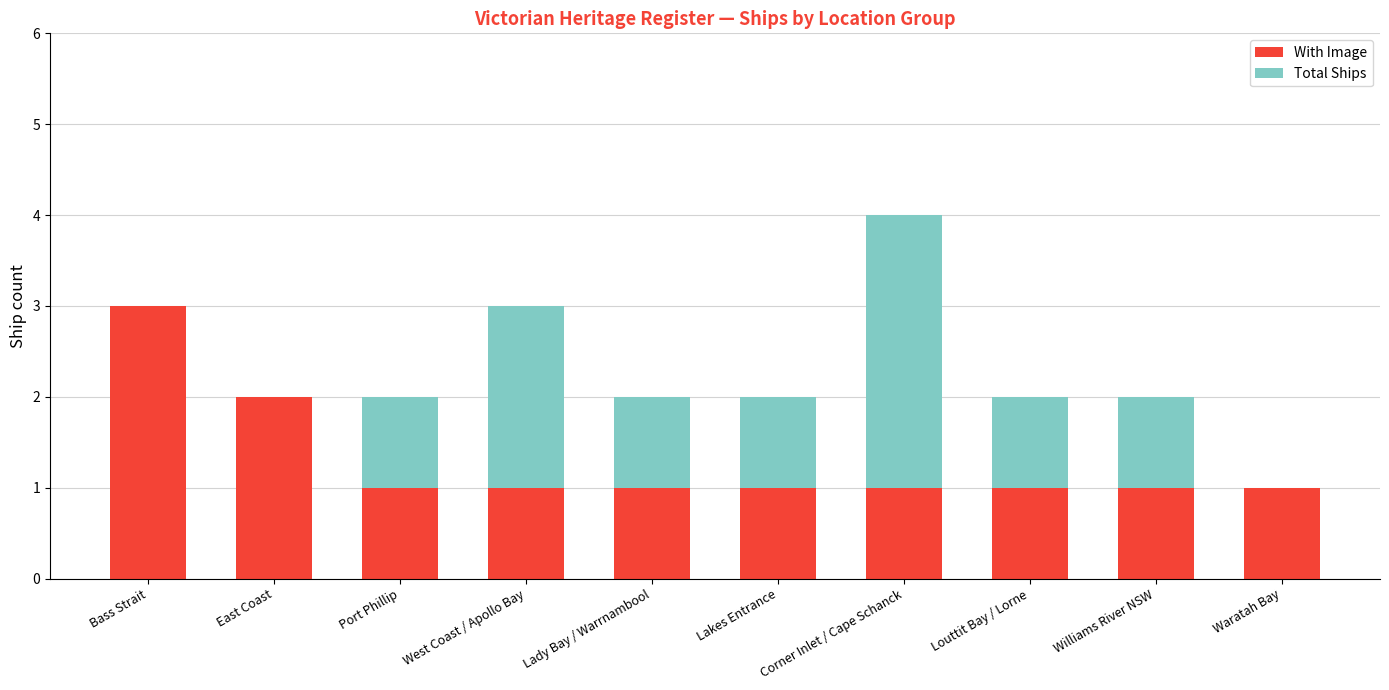

True or false: With Image has a value of 1 at Louttit Bay / Lorne.

True